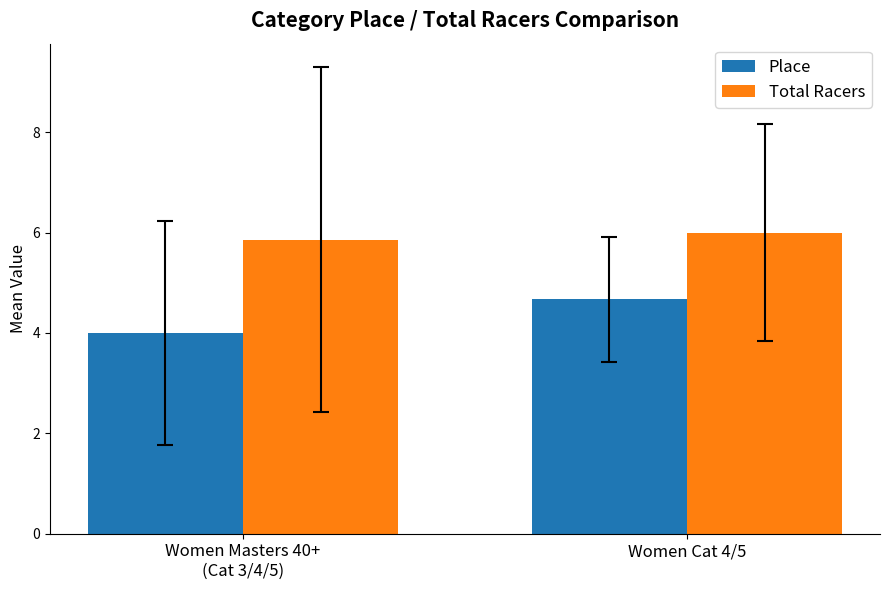

What is the approximate value of Total Racers at Women Cat 4/5?

6.0